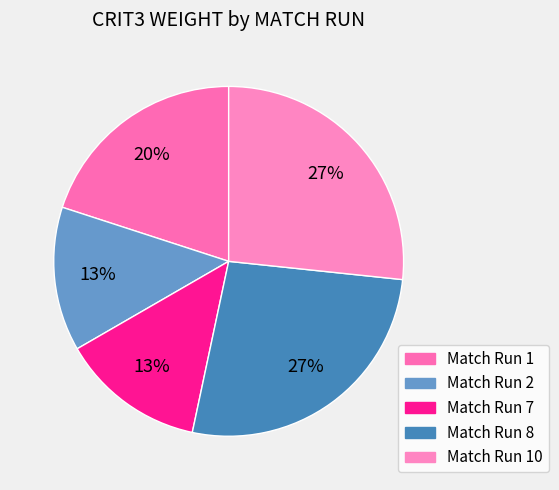

How many slices are in this pie chart?

5